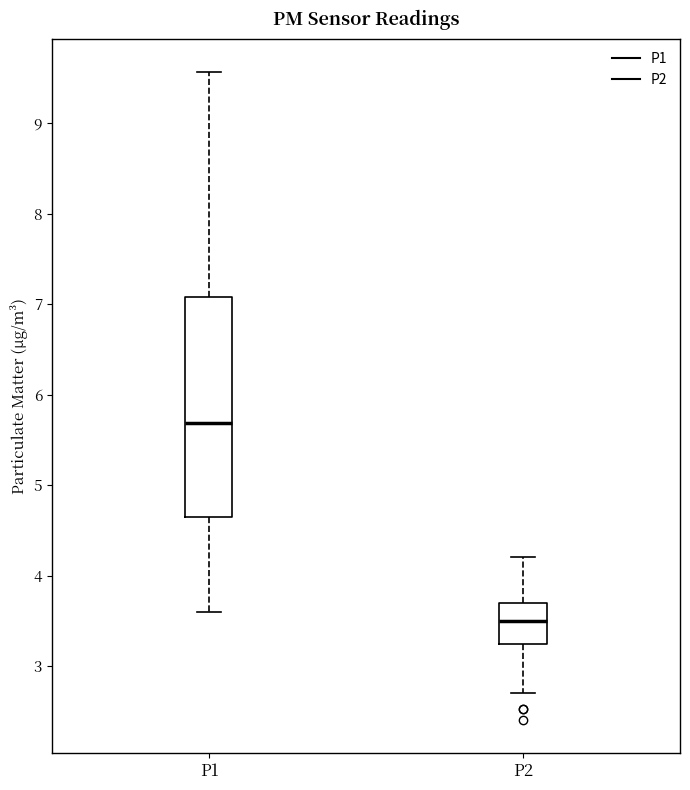

Reading left to right, read every box against the y-axis: the position of its median line, the range the box covers, and the ends of its whiskers. The values are not printed on the chart, so give them approximately, as read against the axis.

P1: median 5.7, box 4.7 to 7.1, whiskers 3.6 to 9.6
P2: median 3.5, box 3.2 to 3.7, whiskers 2.7 to 4.2